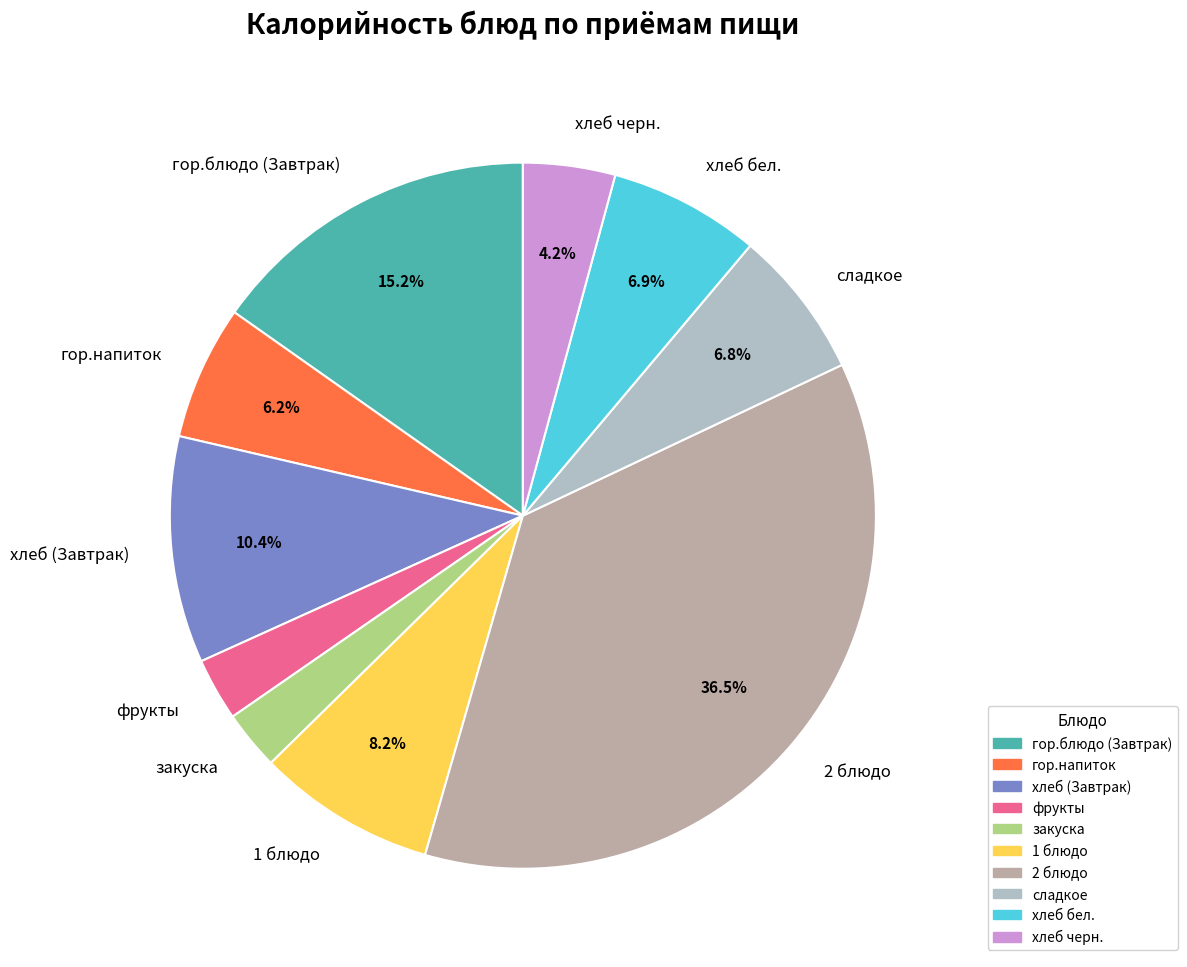

Approximately how many times larger is the value at хлеб бел. compared to фрукты?

2.4